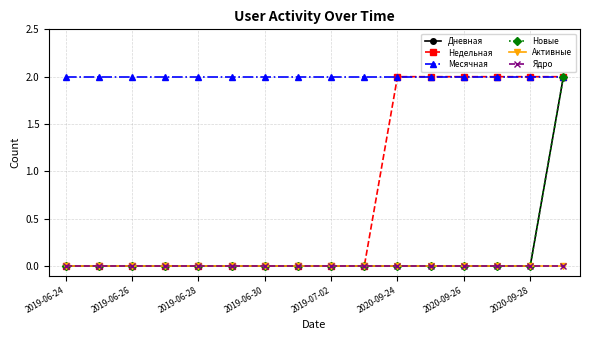

Is this an area chart (filled region under the line)?

No